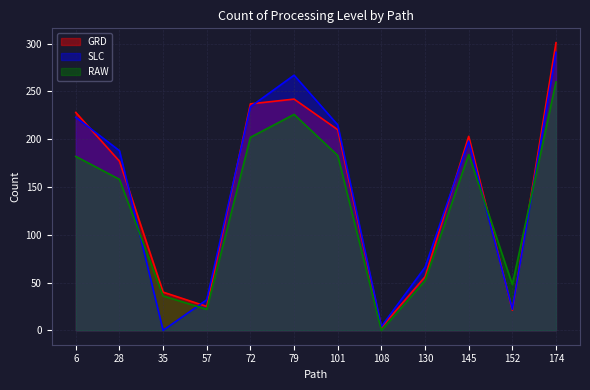

Which series has the largest total across all categories?

GRD